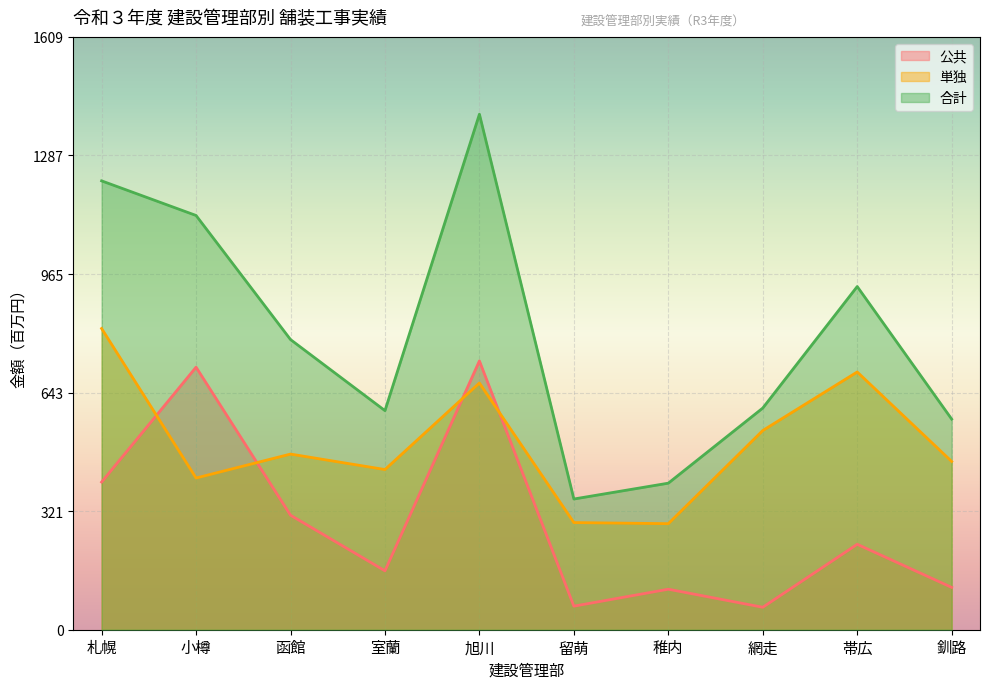

Reading right to left, what are all the values shown in this chart?

公共: 釧路=115	帯広=232	網走=61	稚内=110	留萌=64	旭川=730	室蘭=160	函館=311	小樽=713	札幌=401
単独: 釧路=457	帯広=700	網走=541	稚内=288	留萌=291	旭川=670	室蘭=435	函館=477	小樽=412	札幌=818
合計: 釧路=572	帯広=932	網走=602	稚内=398	留萌=355	旭川=1400	室蘭=595	函館=788	小樽=1125	札幌=1219